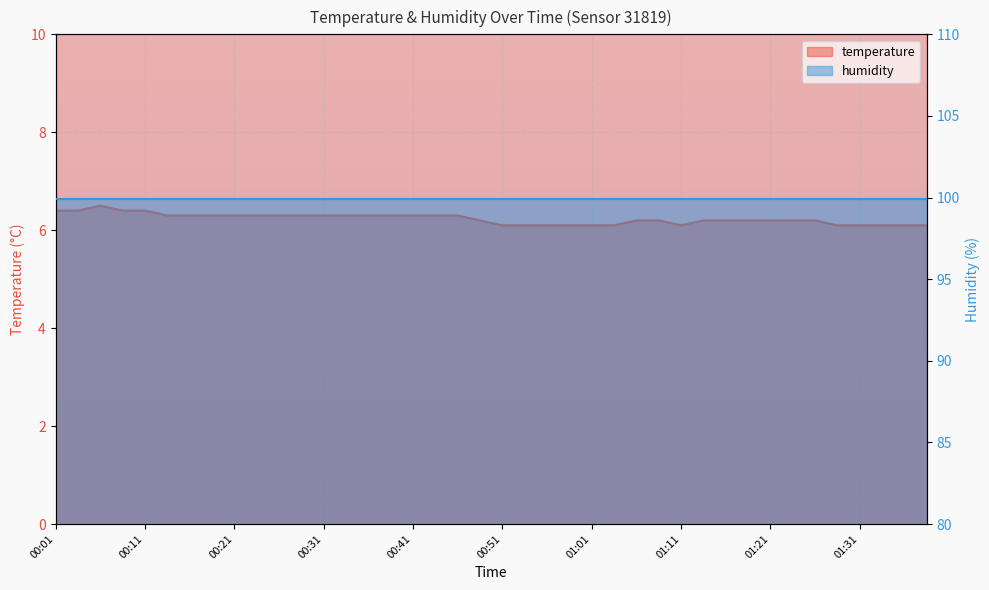

Reading left to right, transcribe all the data shown in this chart.

6.4	6.4	6.5	6.4	6.4	6.3	6.3	6.3	6.3	6.3	6.3	6.3	6.3	6.3	6.3	6.3	6.3	6.3	6.3	6.2	6.1	6.1	6.1	6.1	6.1	6.1	6.2	6.2	6.1	6.2	6.2	6.2	6.2	6.2	6.2	6.1	6.1	6.1	6.1	6.1